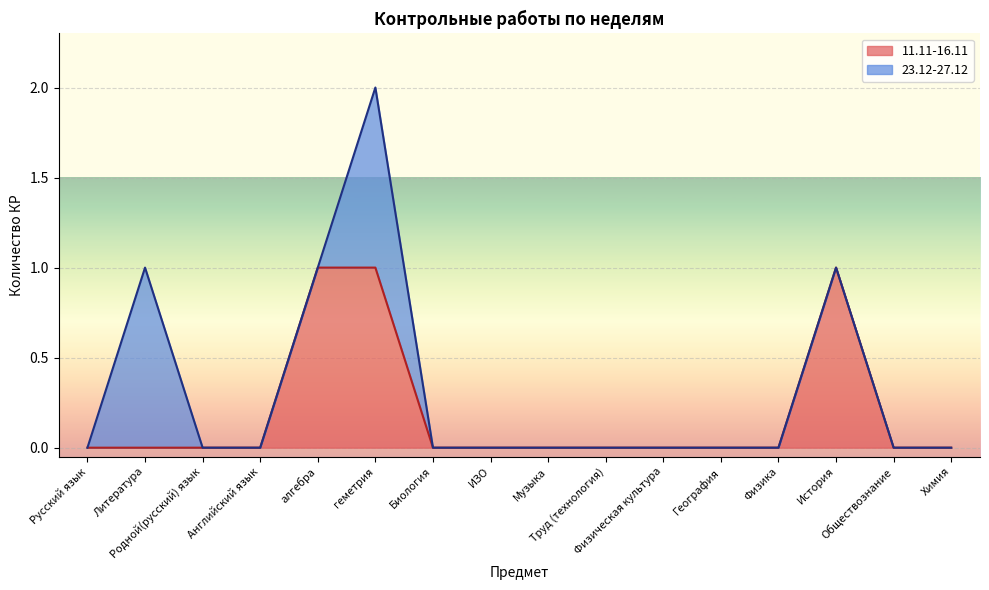

The chart shows a value of 0 at Русский язык. True or false?

False